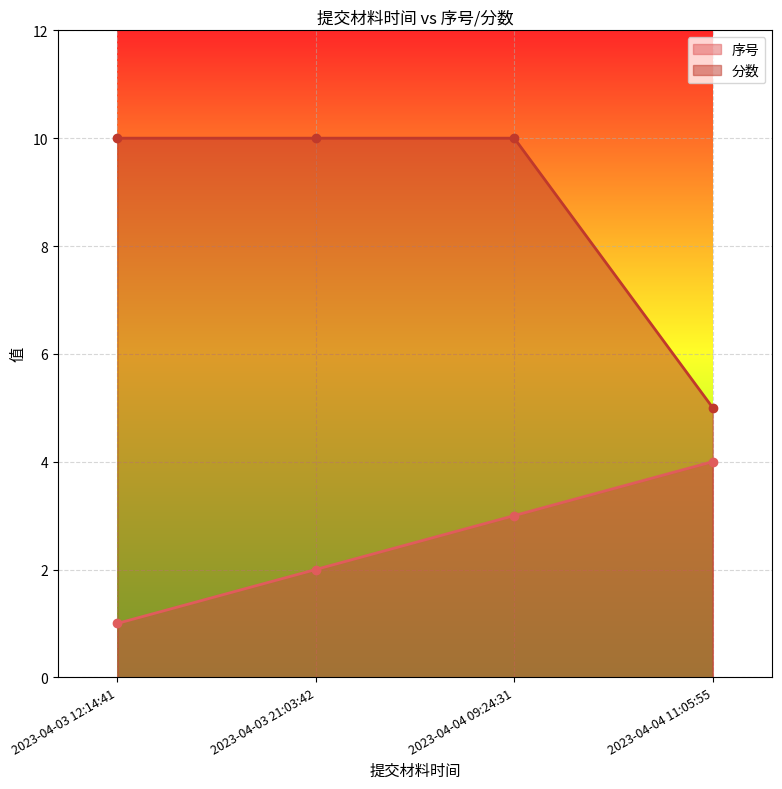

Rank the series by their maximum value, from highest to lowest.

分数, 序号